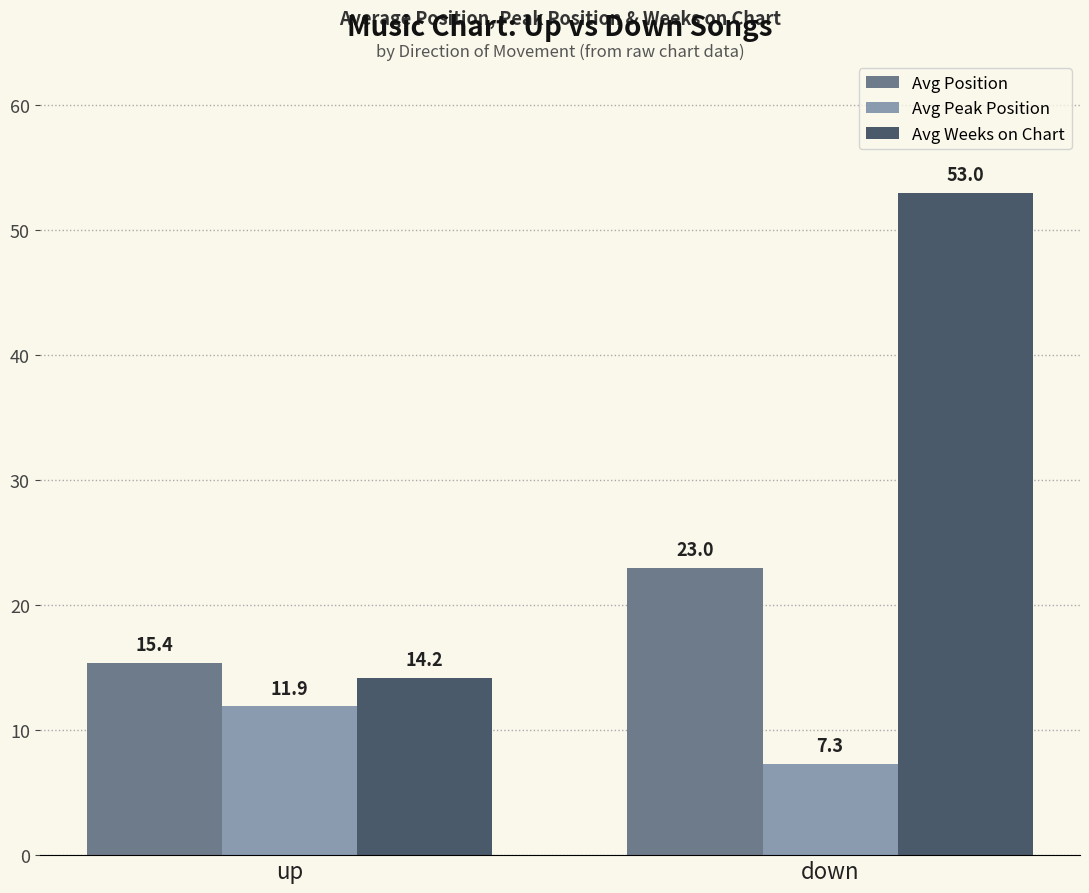

Read the Avg Peak Position value at down.

7.3